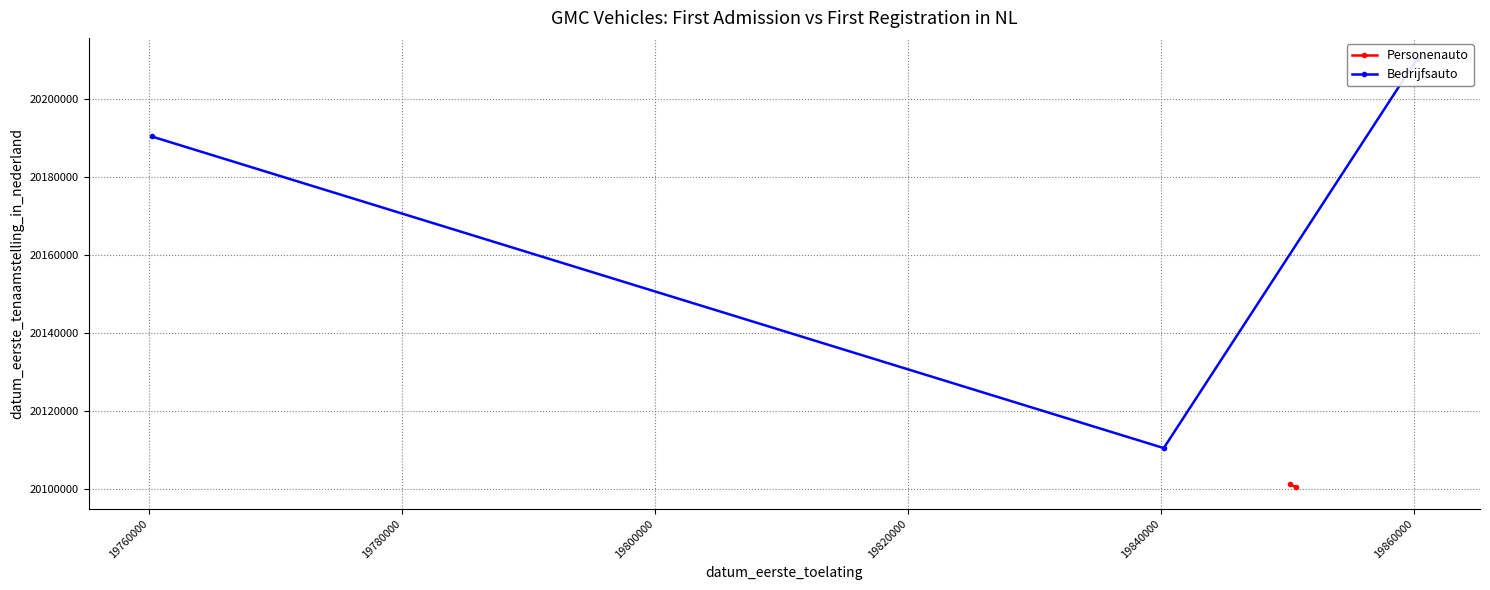

True or false: the data shows 28163485 at 19740000.

False